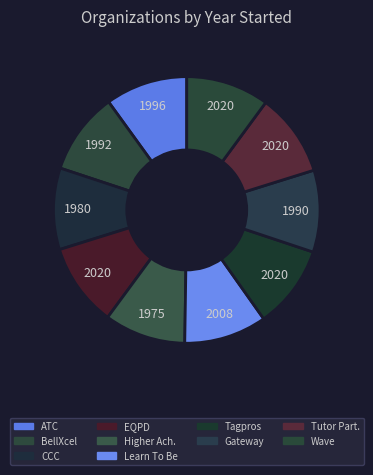

Rank the categories by value from lowest to highest.

Higher Achievement, Center for the Collaborative Classroom, The Gateway Center for Education, BellXcel, Alexandria Tutoring Consortium, Learn To Be, EQPD, Tagpros Children International, Tutor Partnerships Incorporated, Wave Tutoring Festival